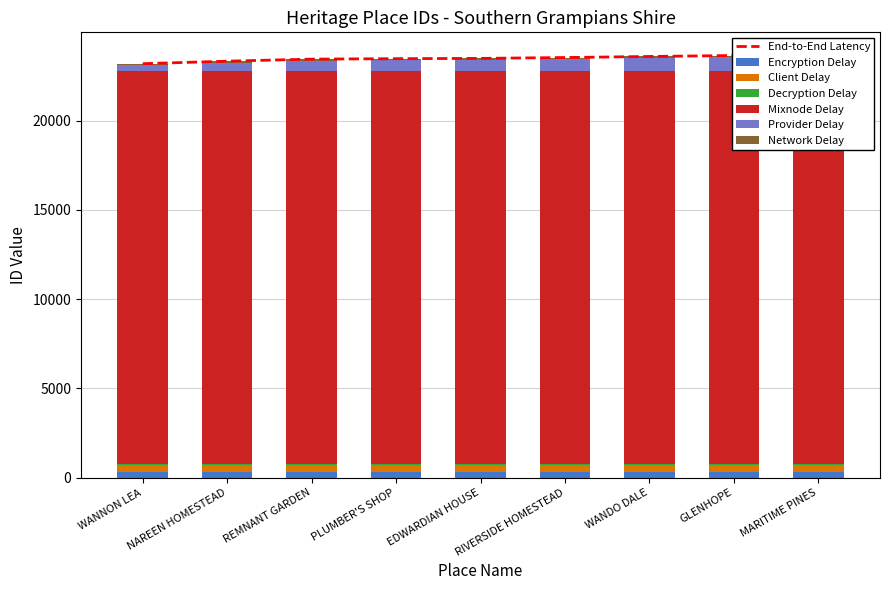

What is the sum of all values?

211411